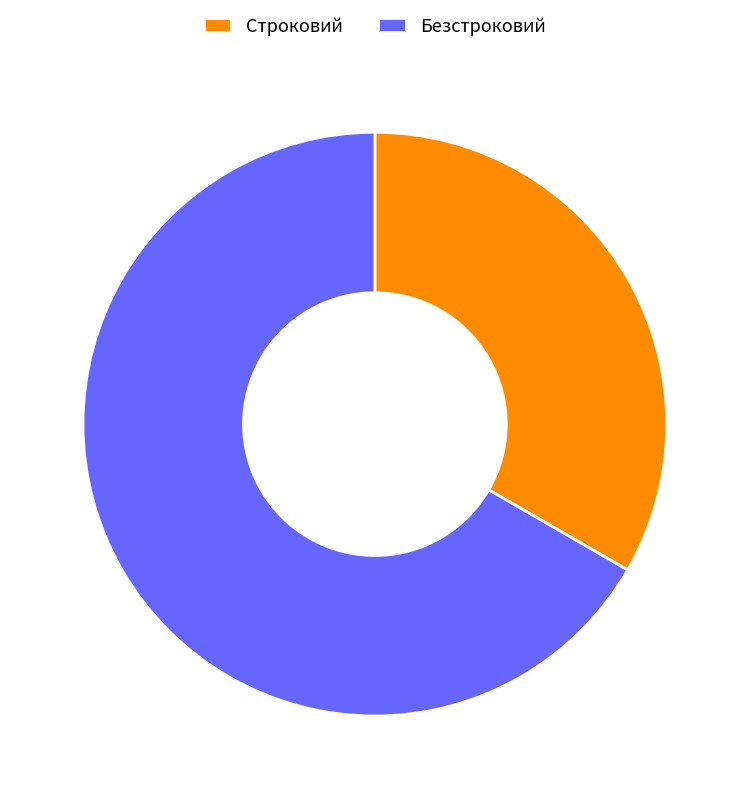

Is the sum of Безстроковий and Строковий greater than half?

Yes